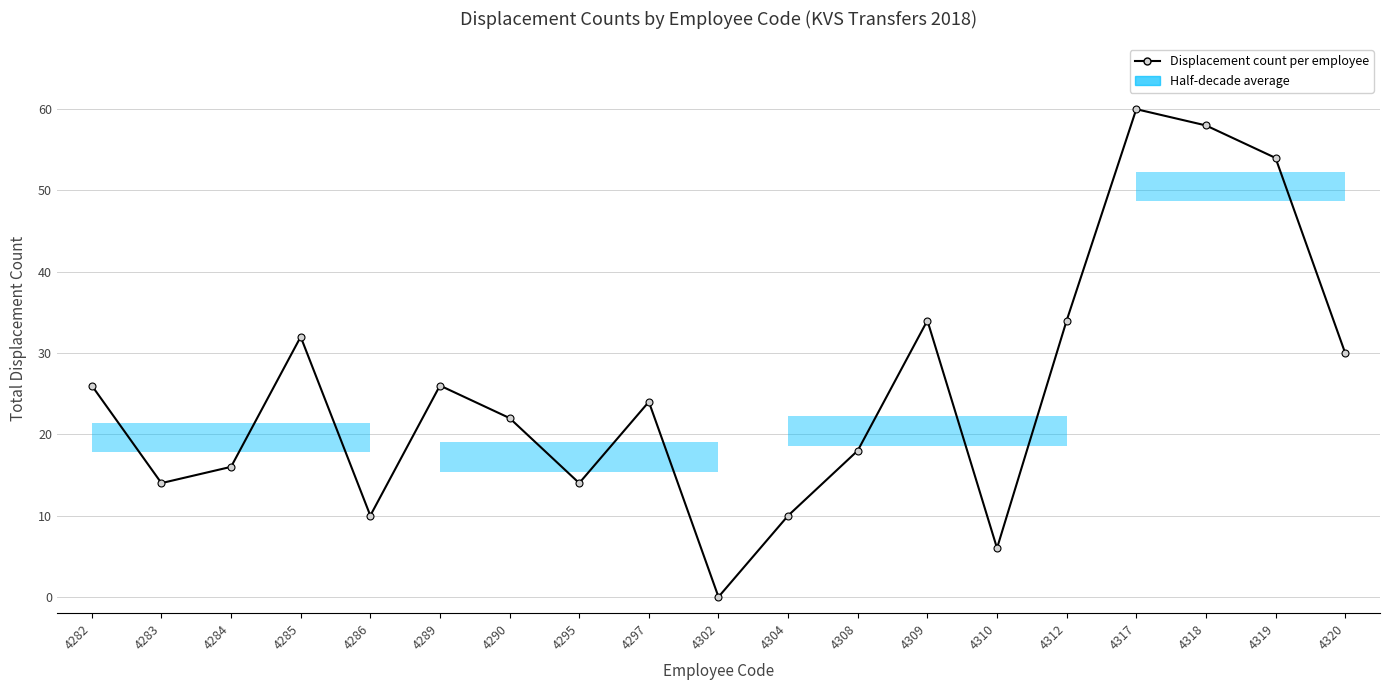

Which label corresponds to the smallest value in the chart?

4302